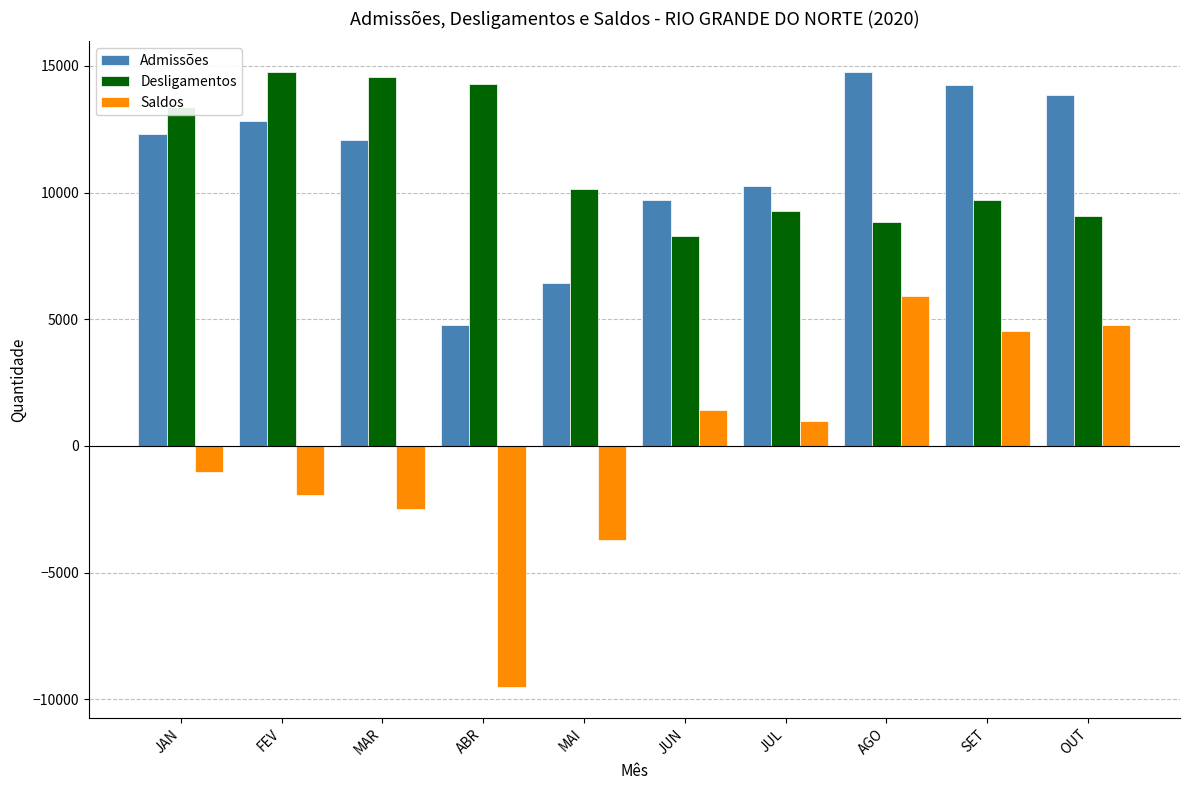

What are all the series names shown in the legend?

Admissões, Desligamentos, Saldos